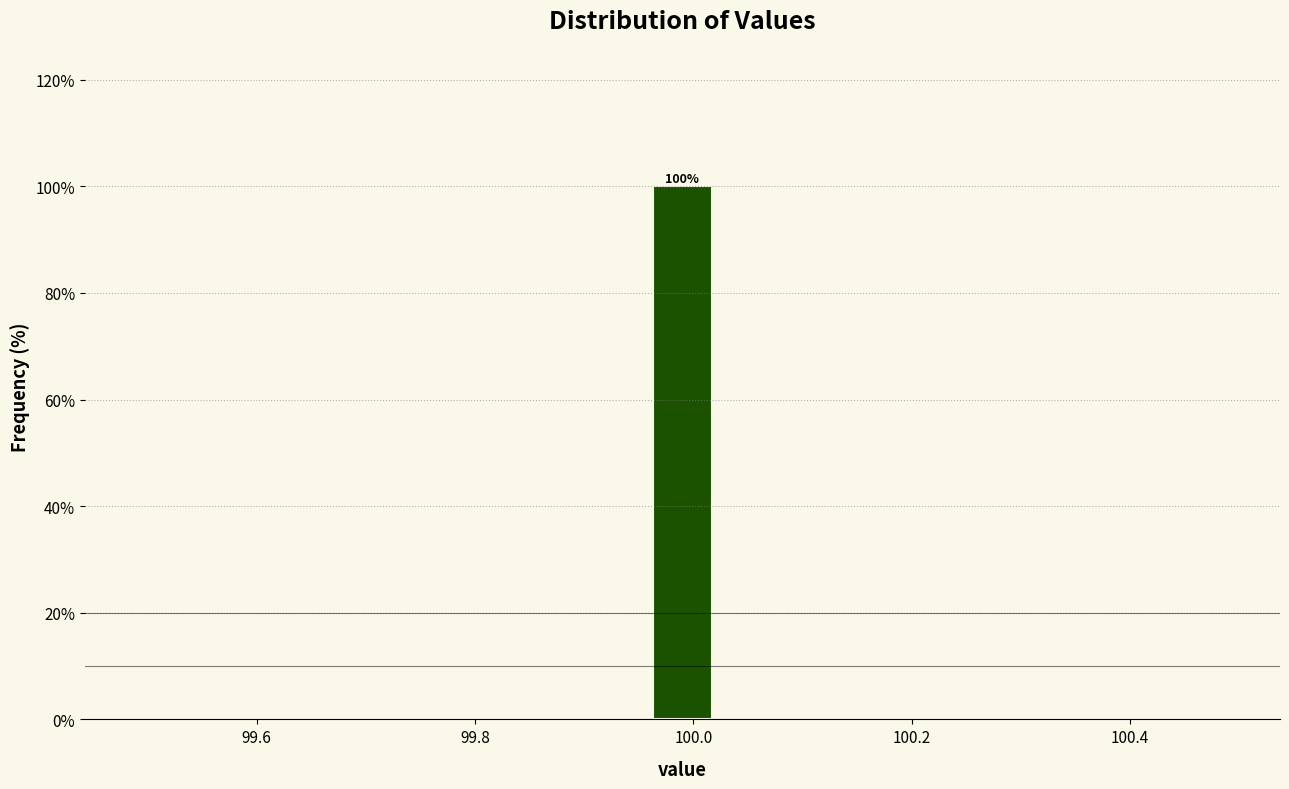

Read against the x-axis, roughly where is the centre of the tallest bar?

100.00